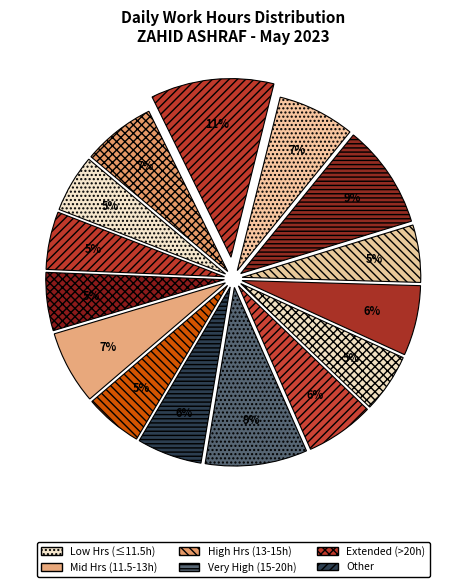

Does any single category account for the majority?

No